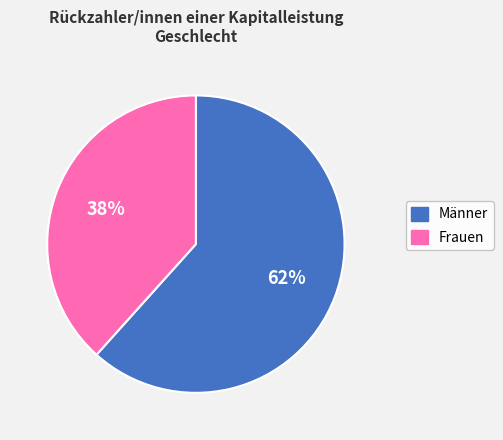

Is Frauen the majority of the pie?

No